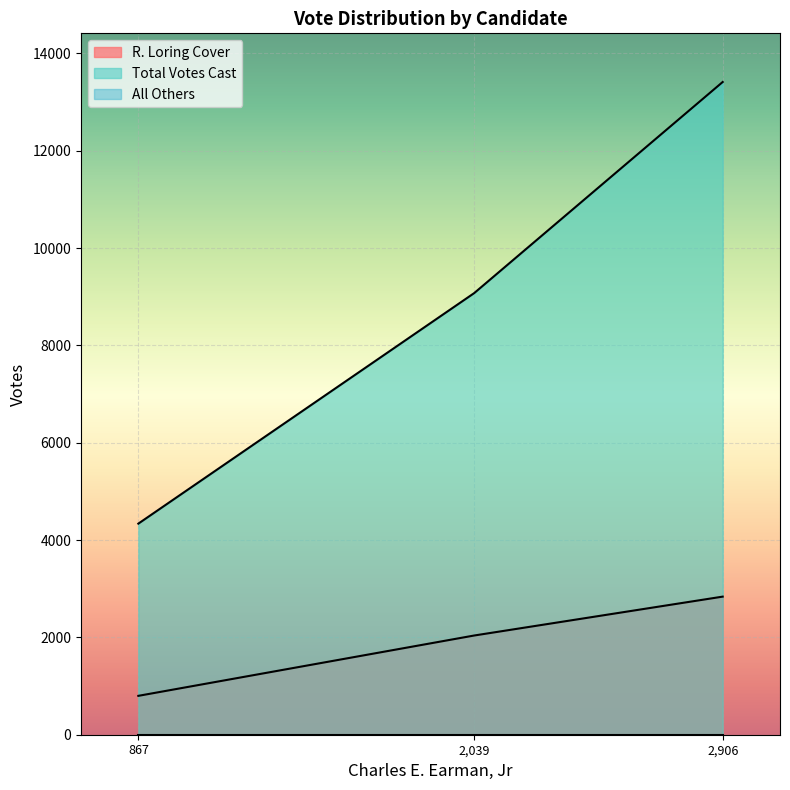

True or false: R. Loring Cover has a value of 1276 at 867.

False